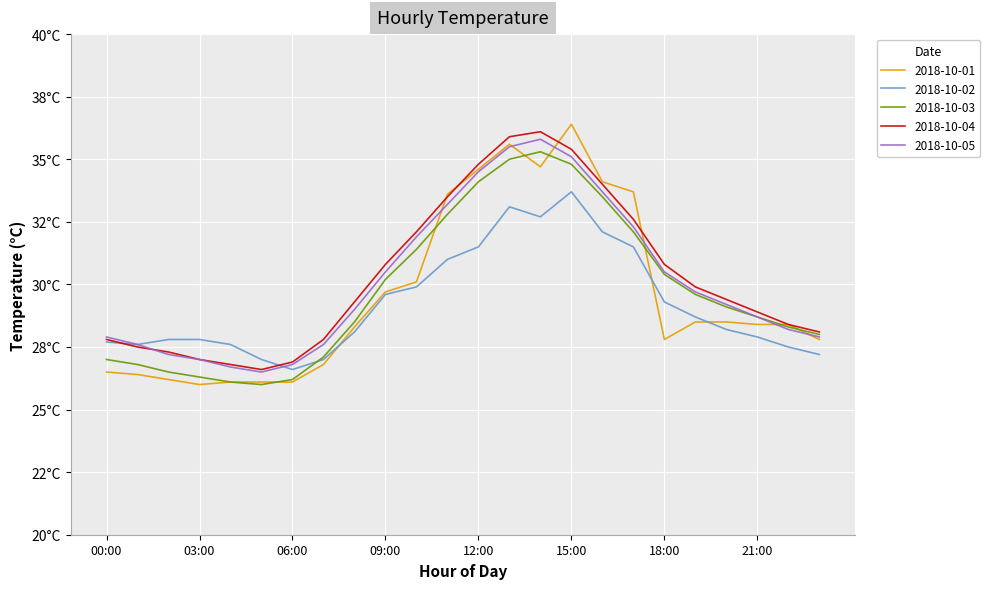

At which label does 2018-10-04 first exceed 29?

08:00